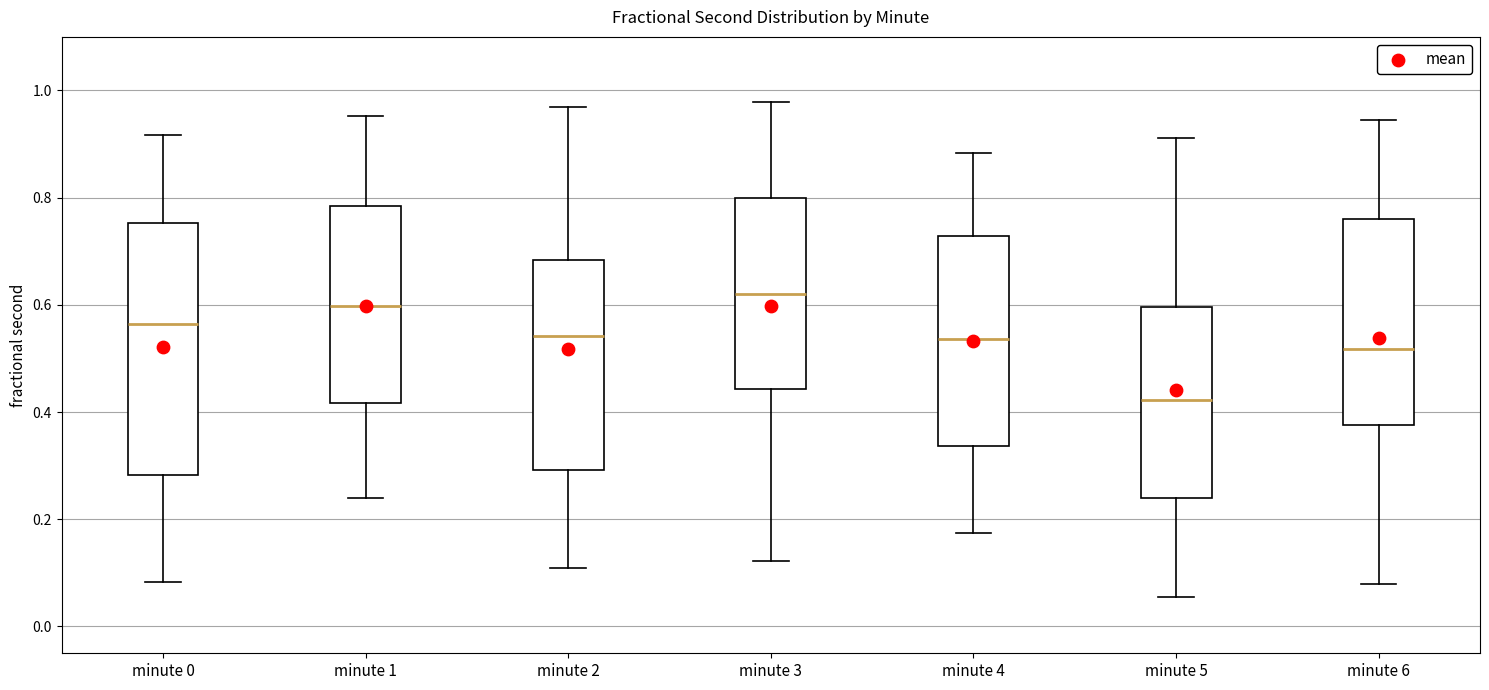

Comparing the boxes themselves (not the whiskers), which one is the tallest?

minute 0